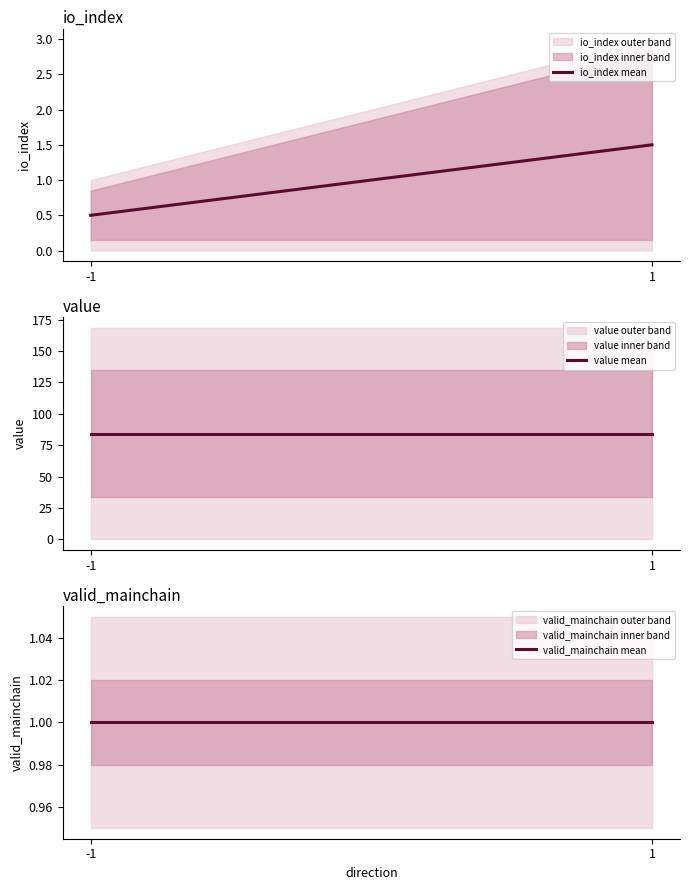

At which category does the chart reach its peak across all series?

-1